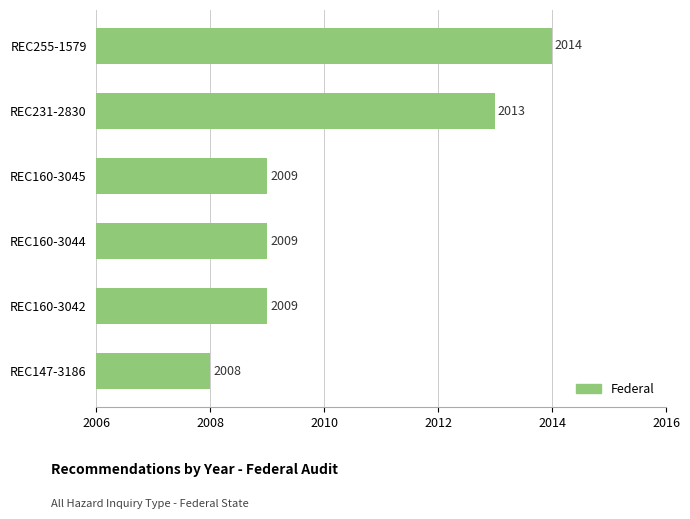

What is the ratio of the value at REC160-3045 to the value at REC160-3044?

1.0